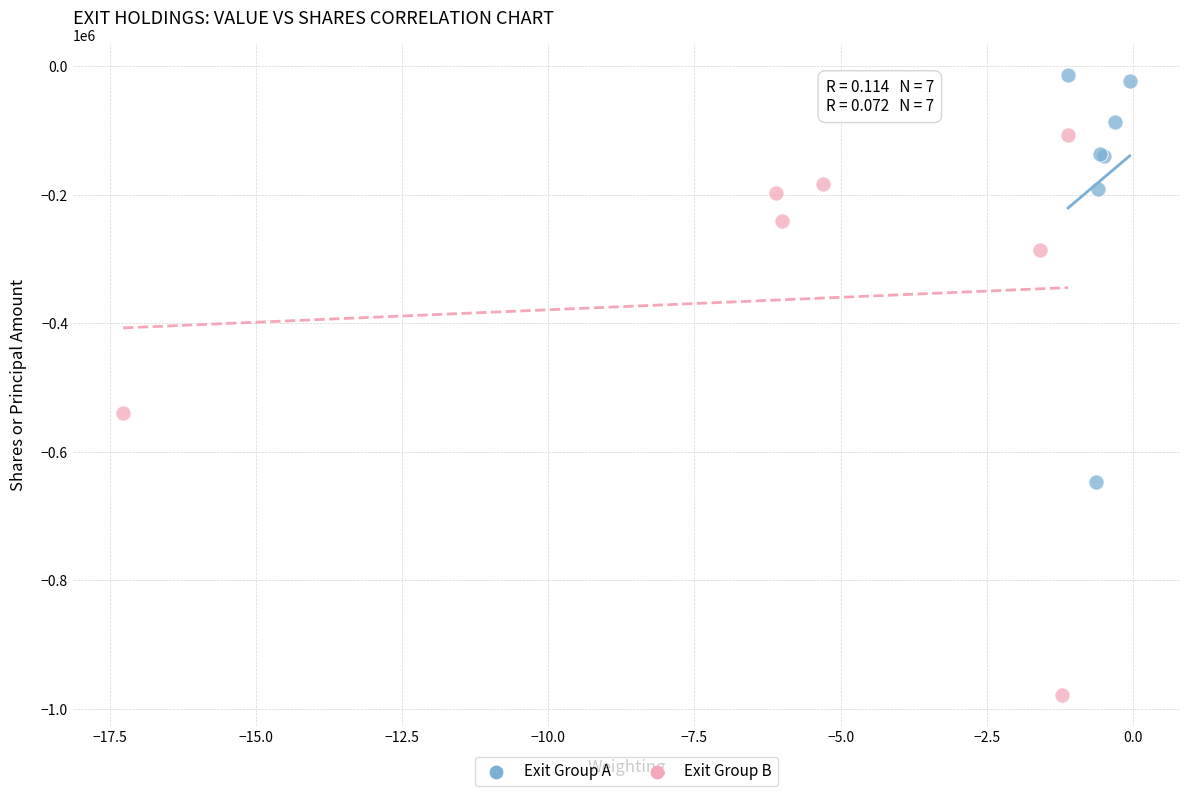

Which series has the widest spread of Y values?

Exit Group B